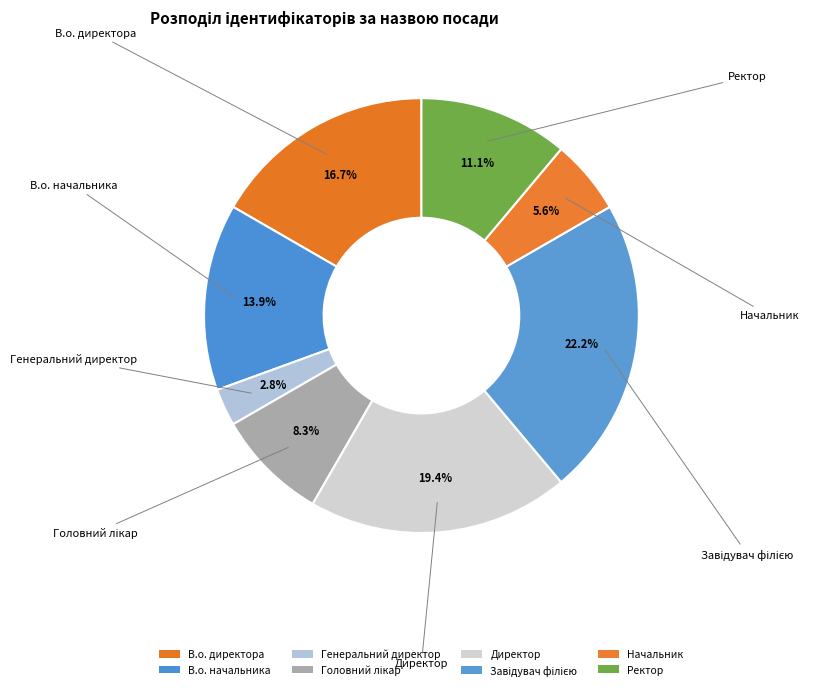

What percentage is the Генеральний директор slice, to the nearest percent?

3%